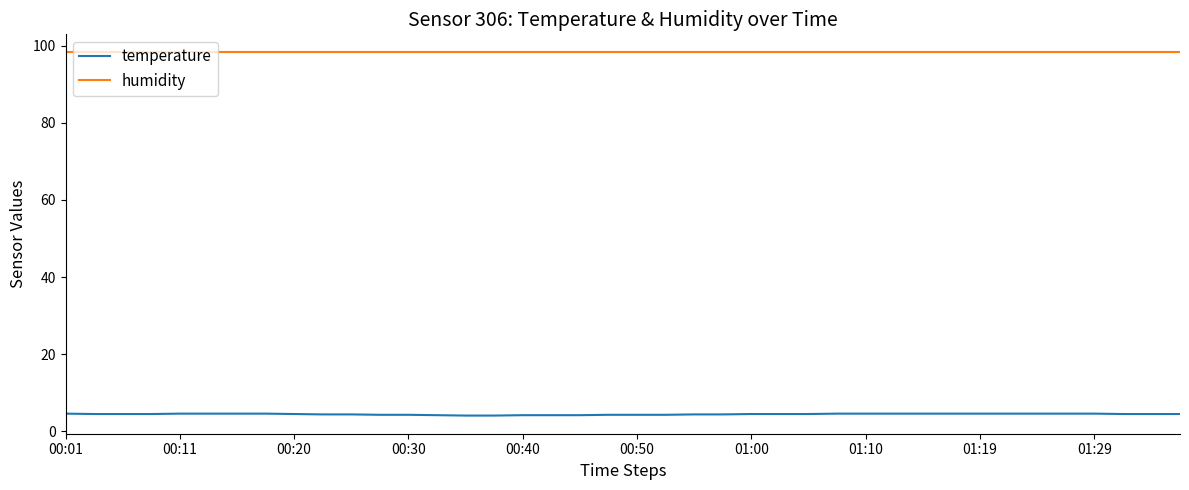

List the series in order of their peak value, highest first.

humidity, temperature